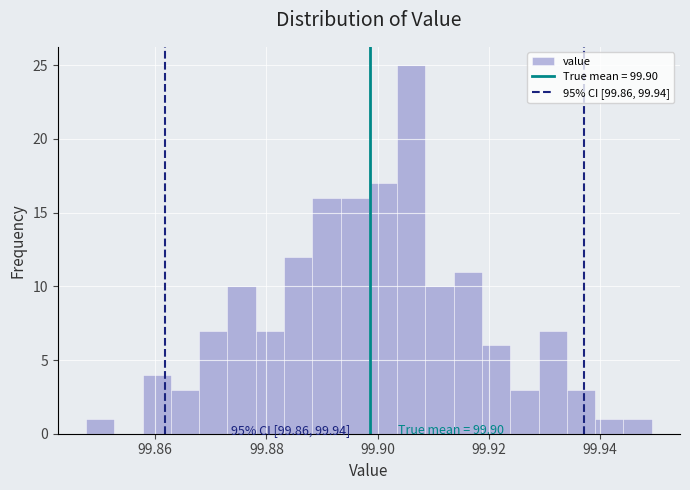

Around what value on the x-axis is the tallest bar? Give the approximate position of its centre, as read against the axis.

99.906